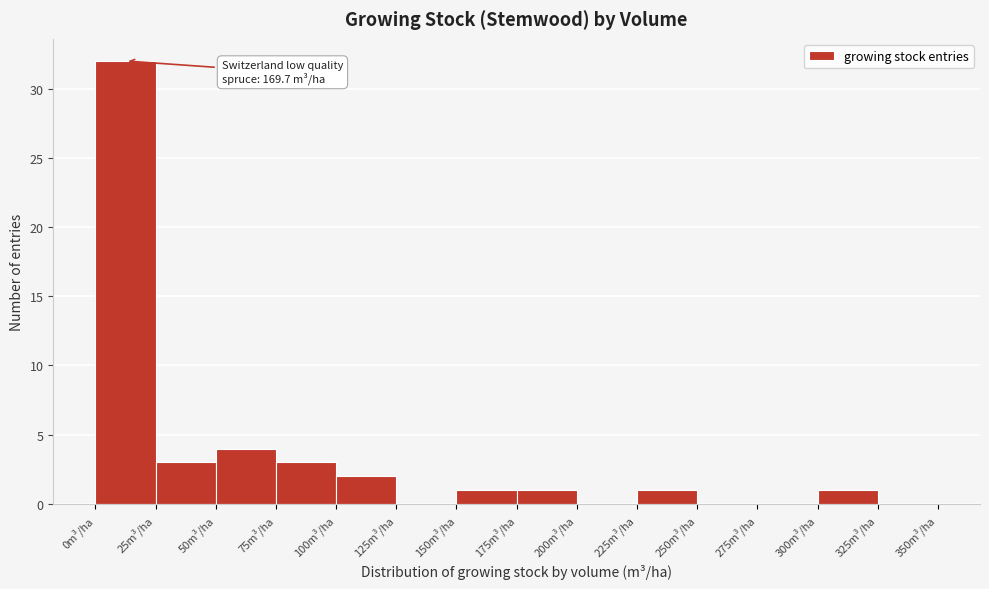

Which range on the x-axis has the tallest bar?

0 to 25